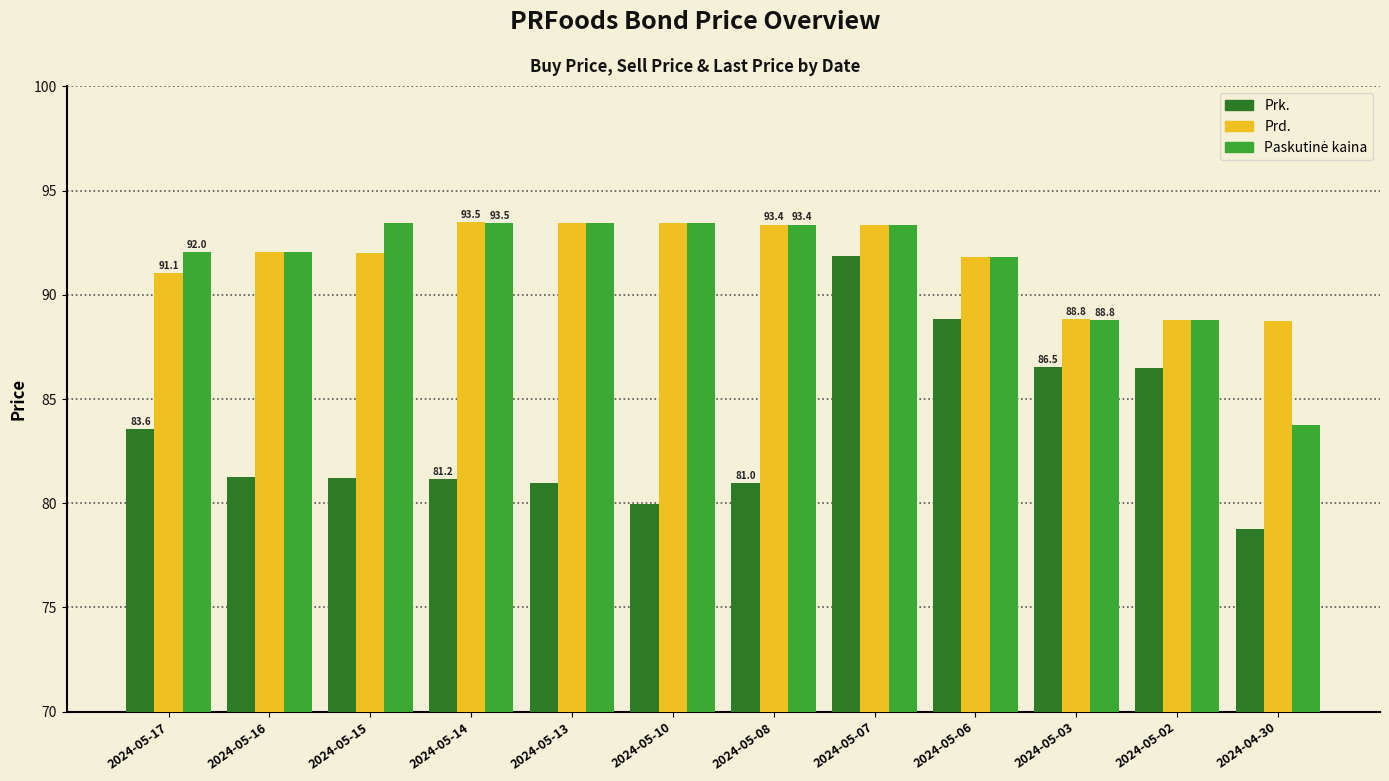

The Prd. series shows 31.0 at 2024-05-08. True or false?

False